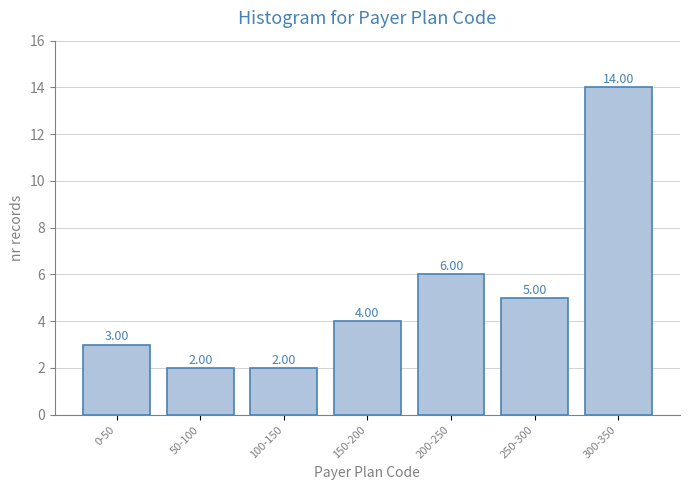

What is the ratio of the value at 100-150 to the value at 150-200?

0.5